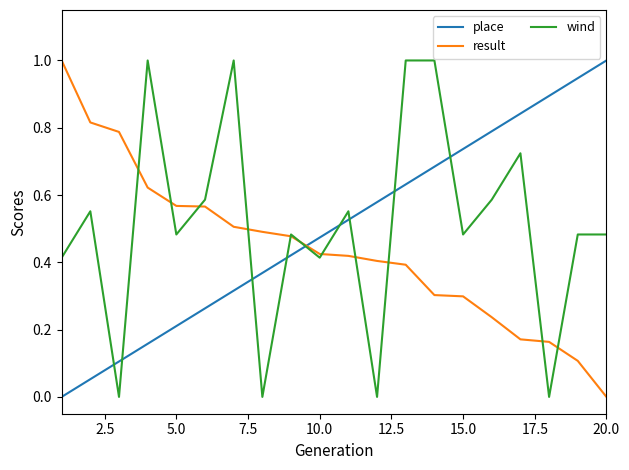

What is the maximum value for wind?

1.0